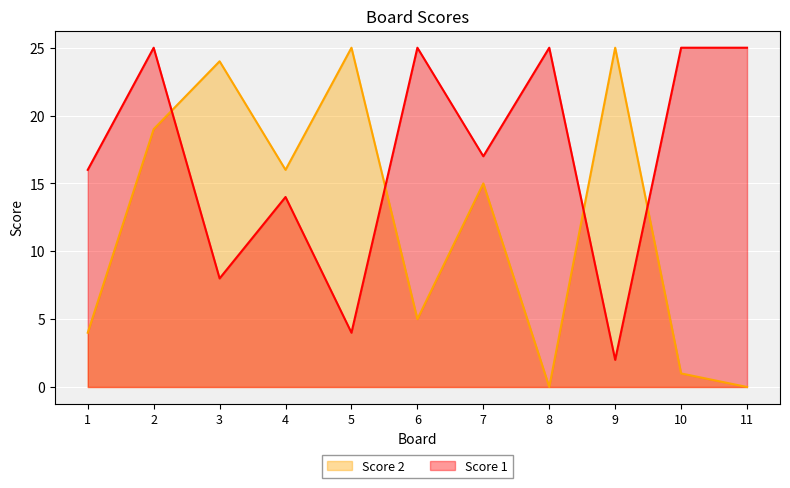

Count the number of categories in the chart.

11